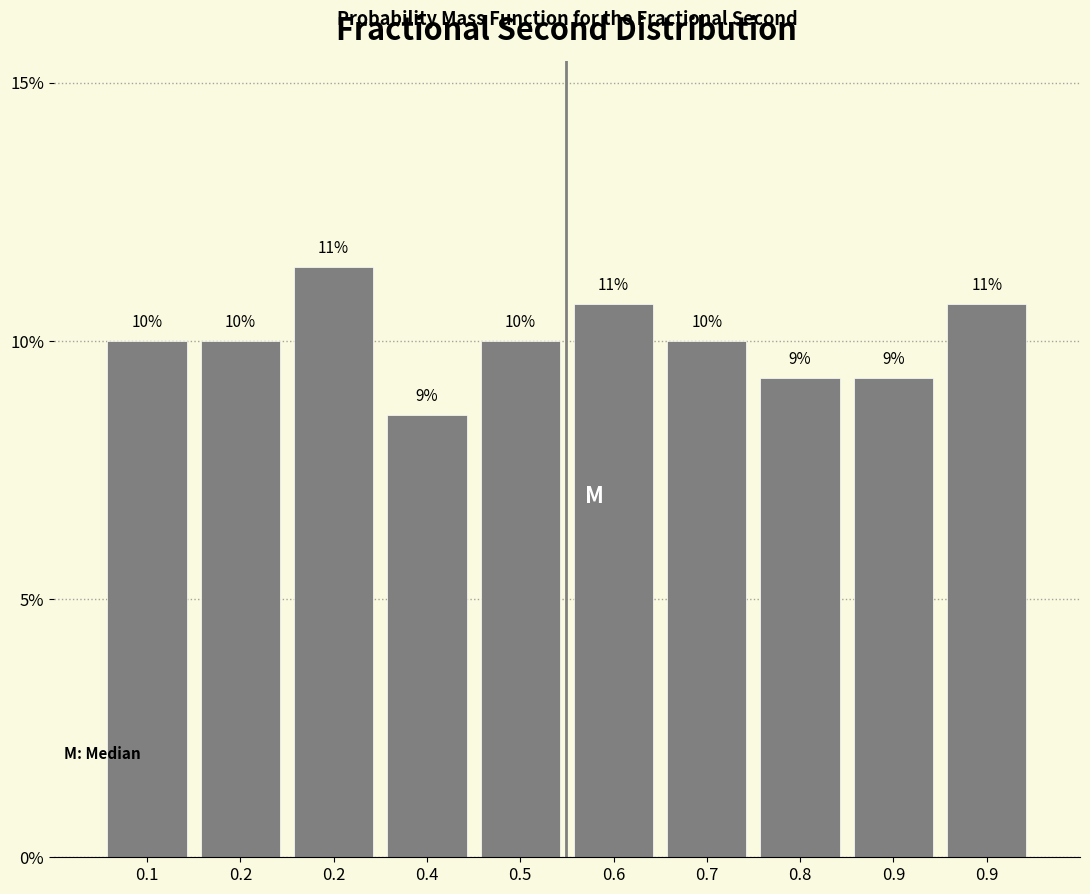

Are the bars horizontal?

No